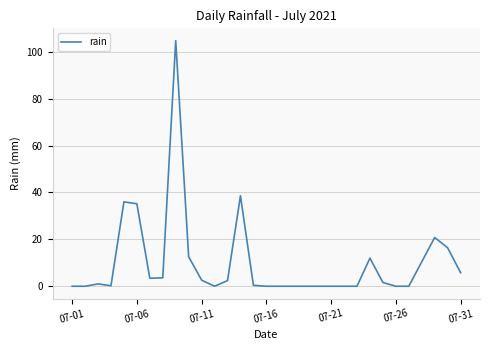

What is the greatest value displayed?

104.8